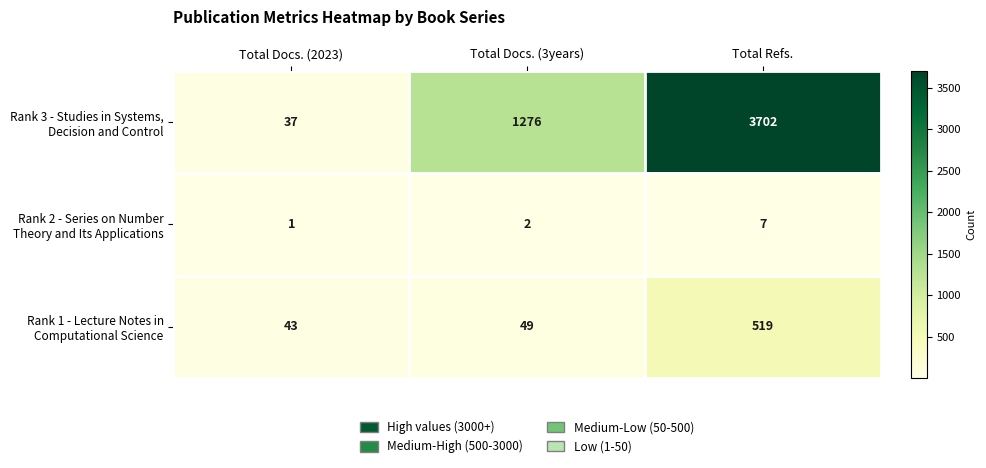

What is the spread (max minus min) of values at Total Docs. (3years)?

1274